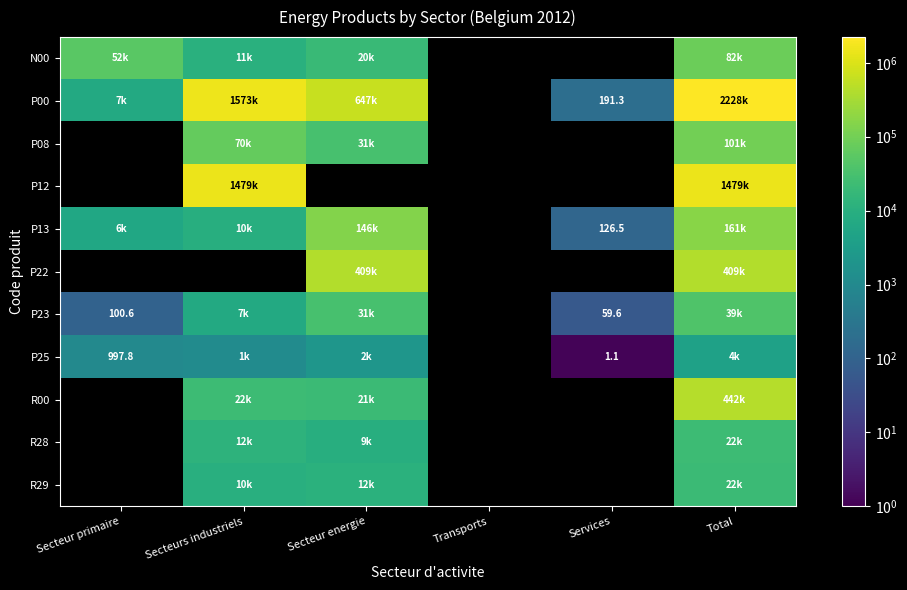

What is the approximate value of P23 at Services?

59.6